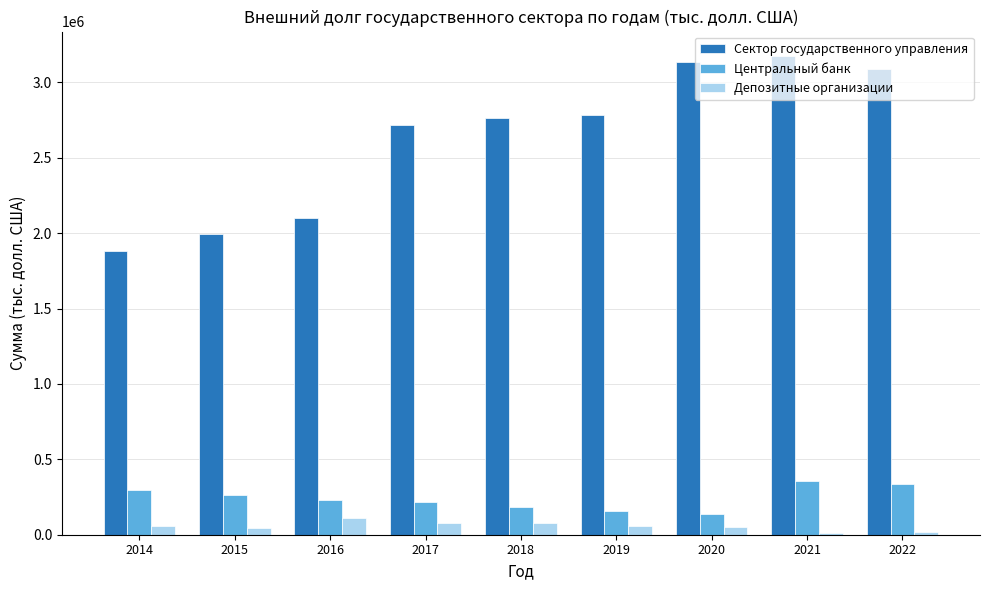

Is it true that Сектор государственного управления equals 3177581.4 at 2021?

True